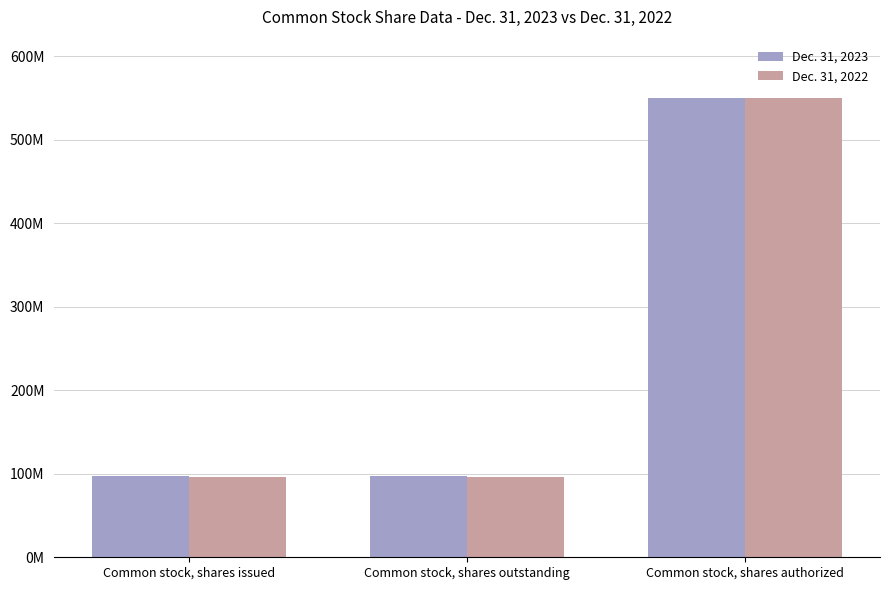

What is the label of the 2nd bar from the left?

Common stock, shares outstanding